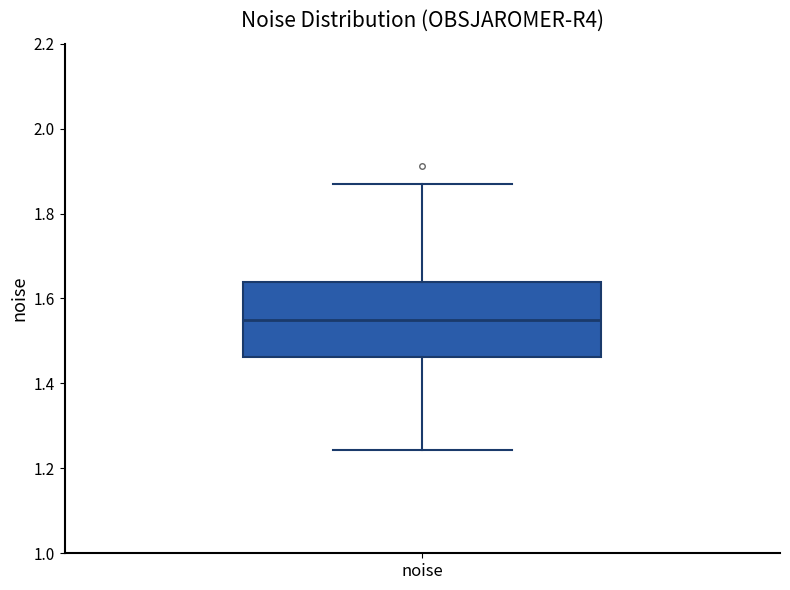

Where does the median line of the box for noise sit on the y-axis? The values are not printed on the chart, so give them approximately, as read against the axis.

1.54